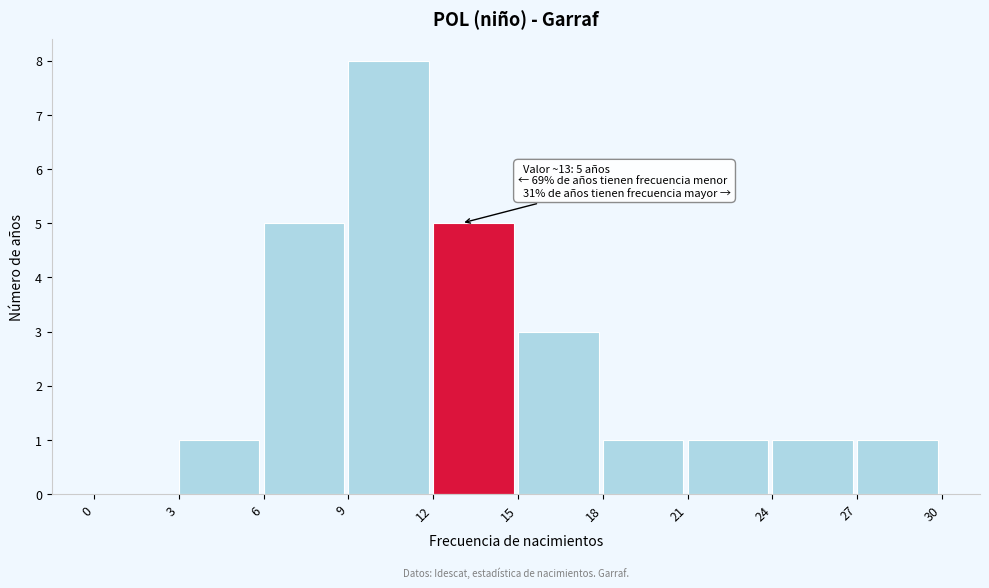

Which range on the x-axis has the tallest bar?

9 to 12